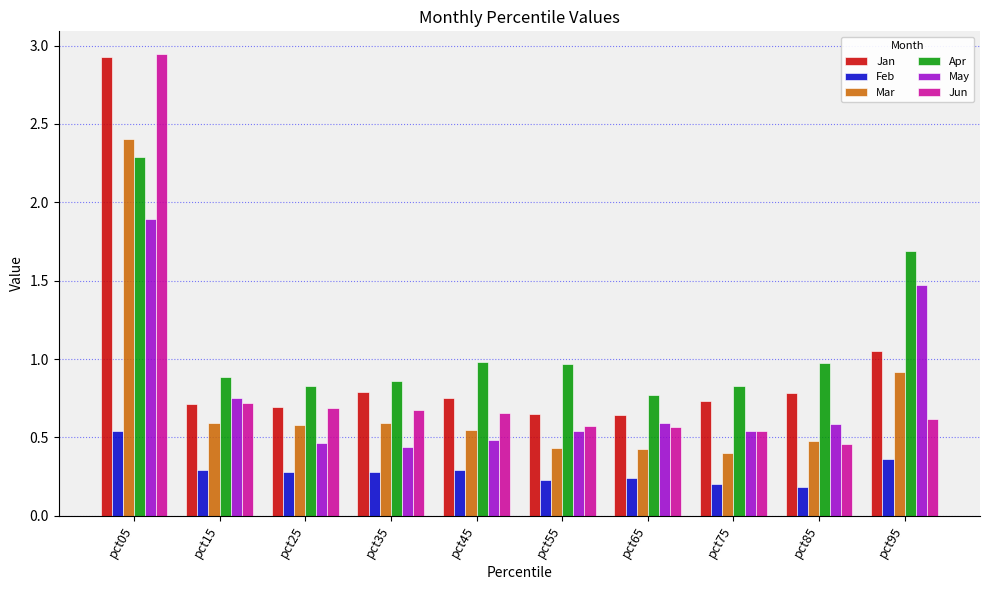

At which category is the sum across all series the highest?

pct05